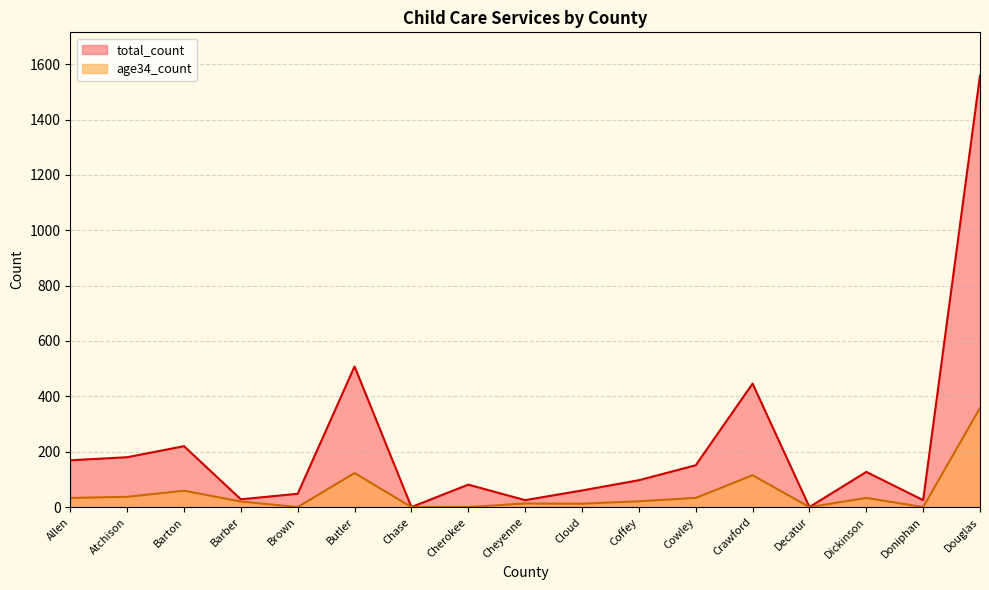

What is the difference between the maximum and second lowest values in the total_count series?

1559